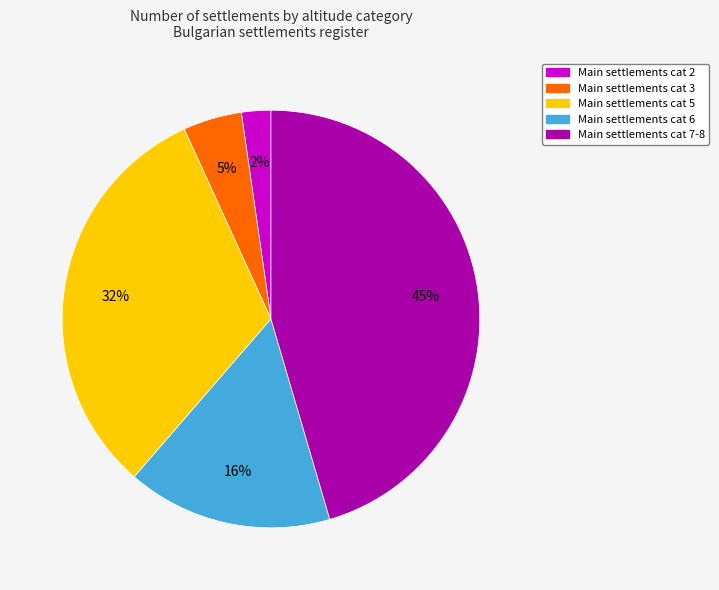

To the nearest percent, what is the difference between the largest and smallest slice percentages?

43%